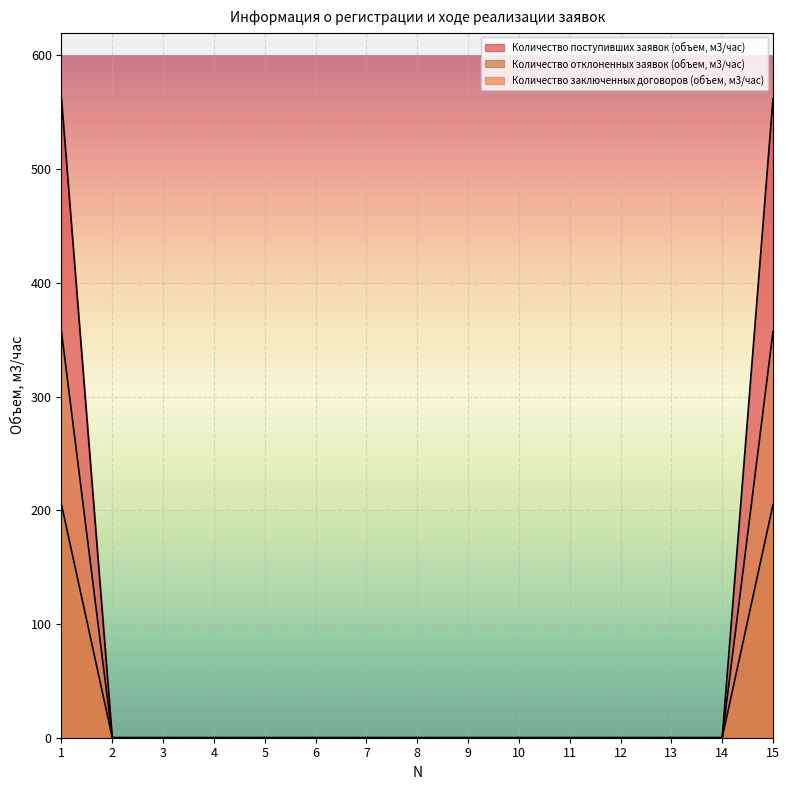

Which label corresponds to the largest value in the chart?

1